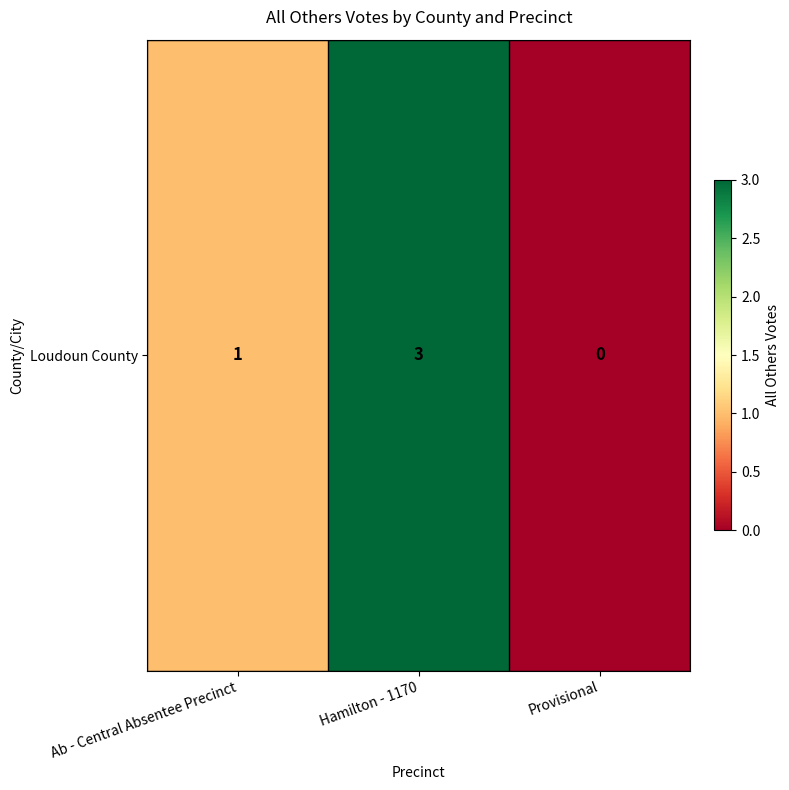

List the labels in order of value, smallest first.

Provisional, Ab - Central Absentee Precinct, Hamilton - 1170